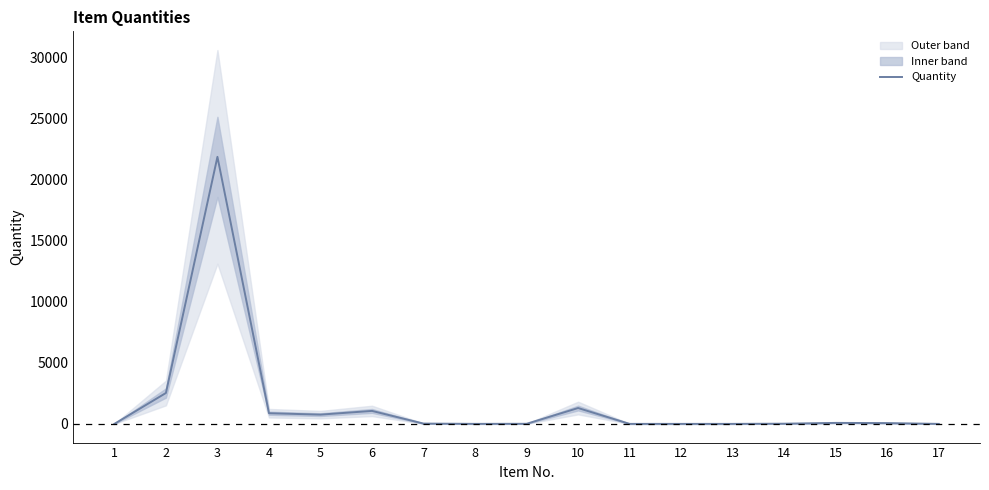

List the labels in order of value, smallest first.

1, 11, 12, 13, 17, 8, 9, 14, 7, 16, 15, 5, 4, 6, 10, 2, 3